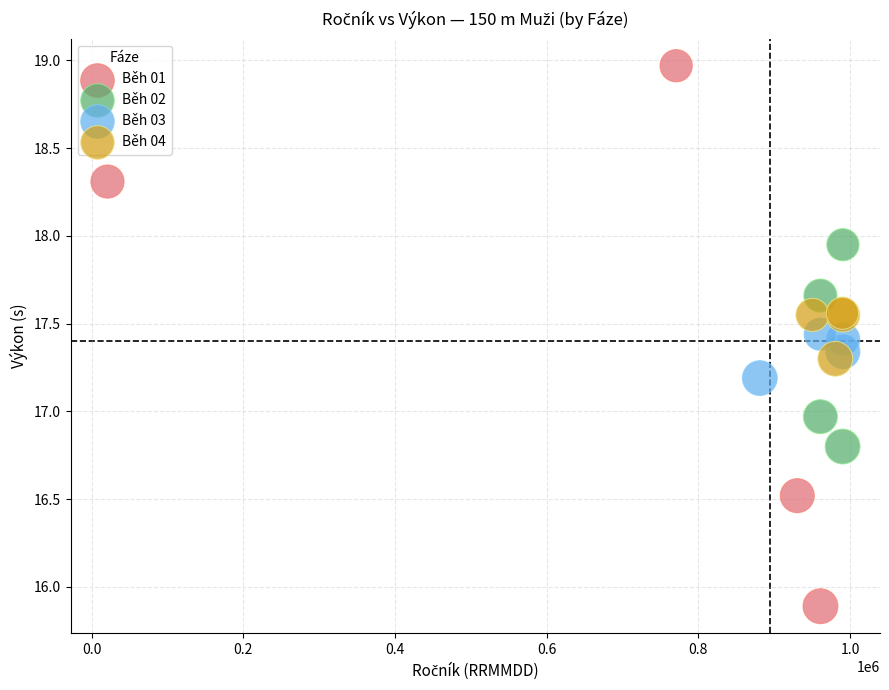

Which series contains the highest Y value?

Běh 01